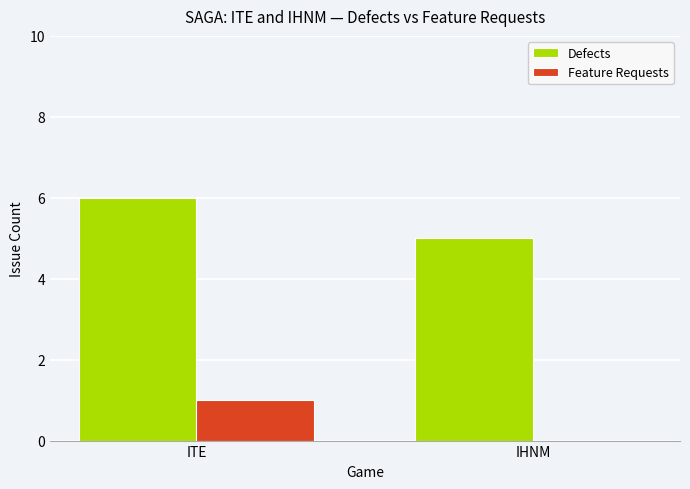

Is it true that Defects equals 6 at ITE?

True